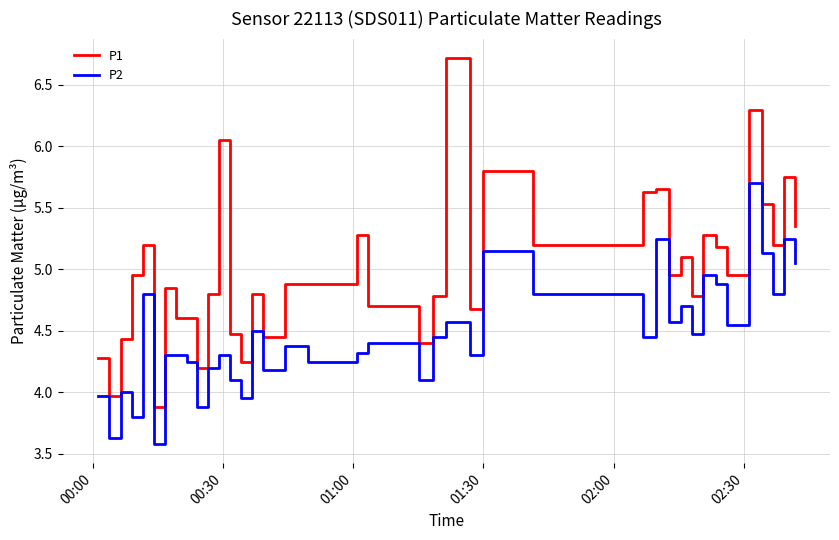

Rank the series by their average value, from highest to lowest.

P1, P2